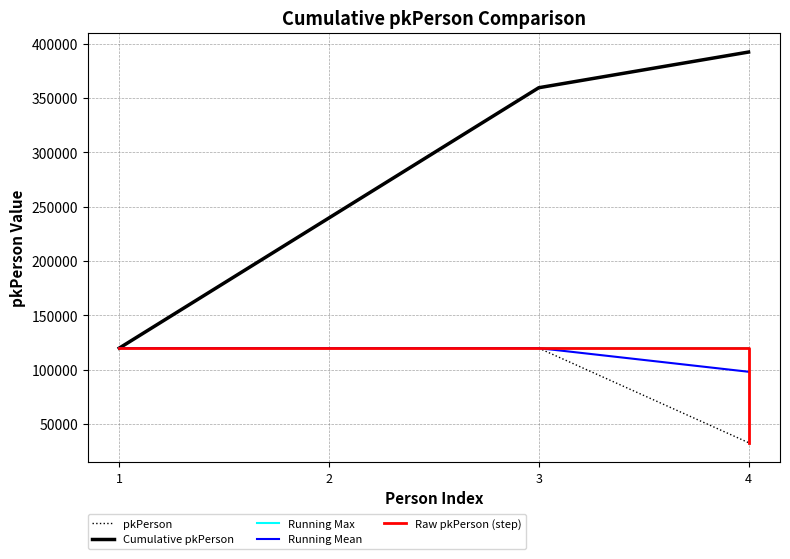

Does the chart have visible grid lines?

Yes